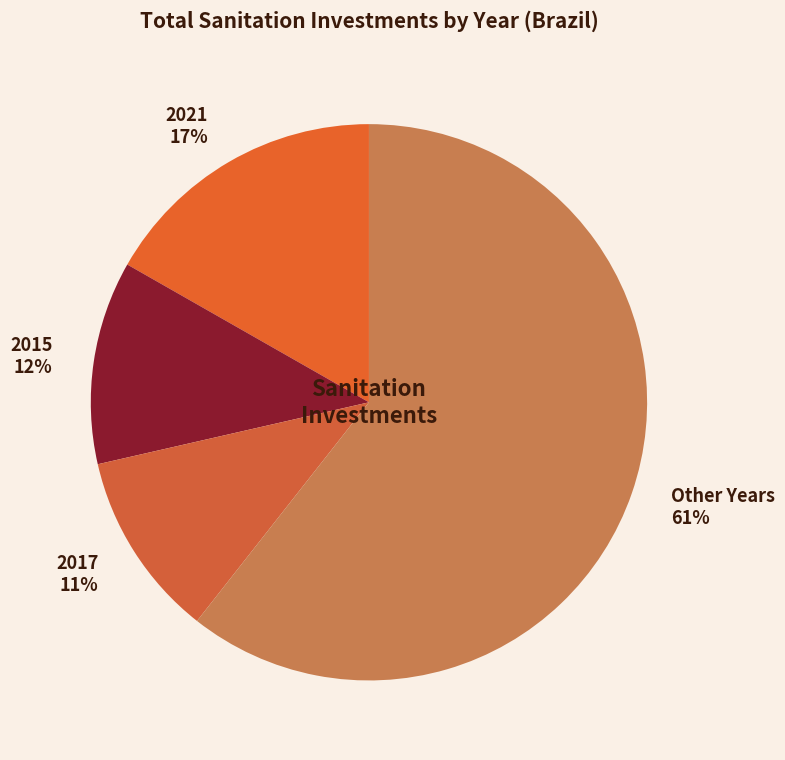

Is there a majority slice in this chart?

Yes